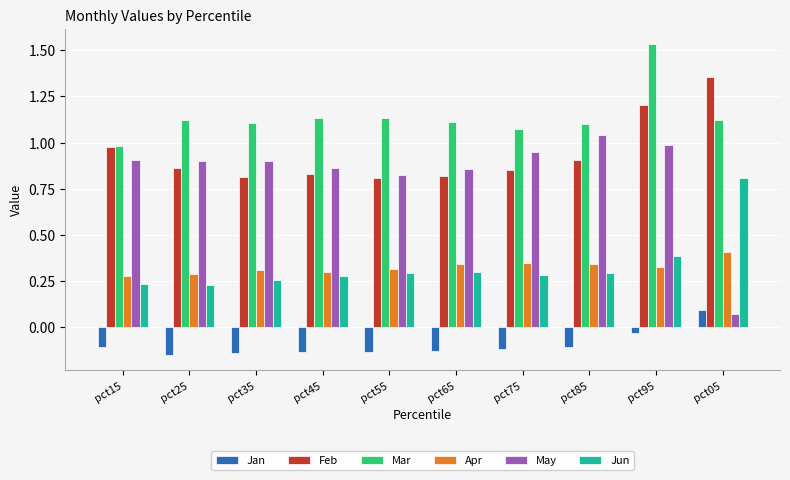

How many groups of bars are there?

10